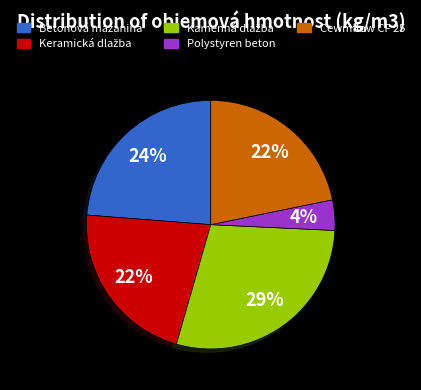

Combined, do Betonová mazanina and Cewmflow CF 25 account for over 50%?

No